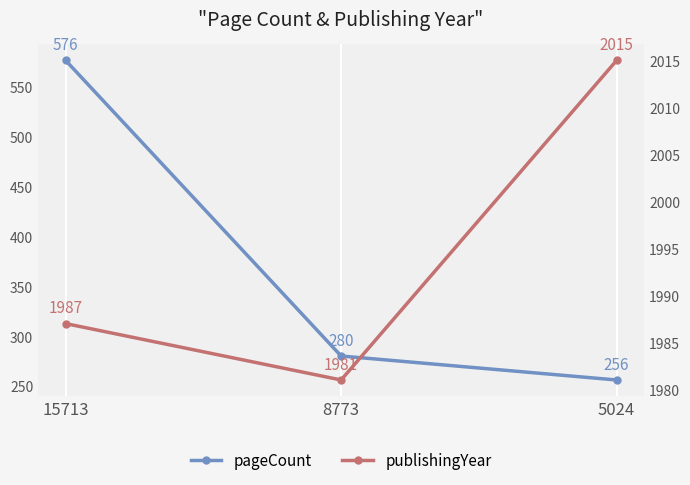

Which has a higher value, 5024 or 8773?

8773